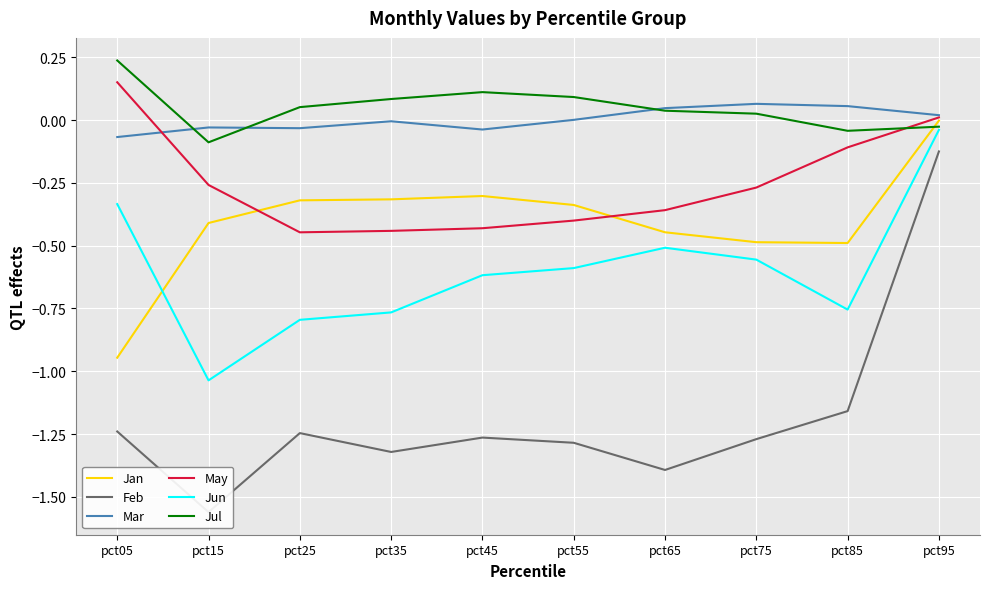

At which label does May reach its minimum?

pct25